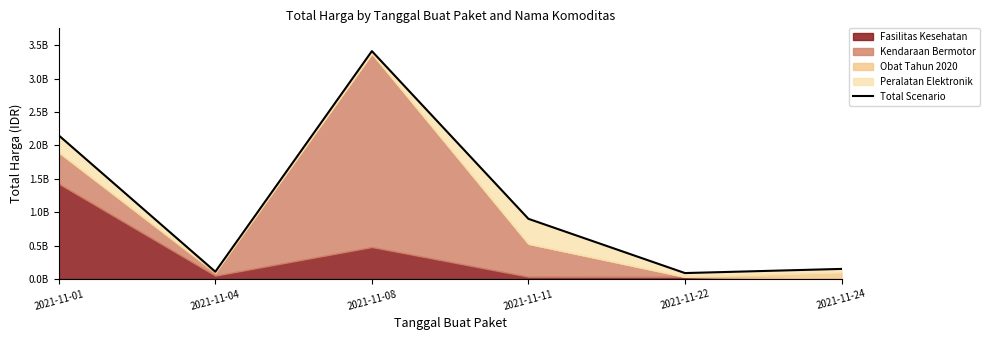

What is the change in value from 2021-11-01 to 2021-11-22?

-2060728000